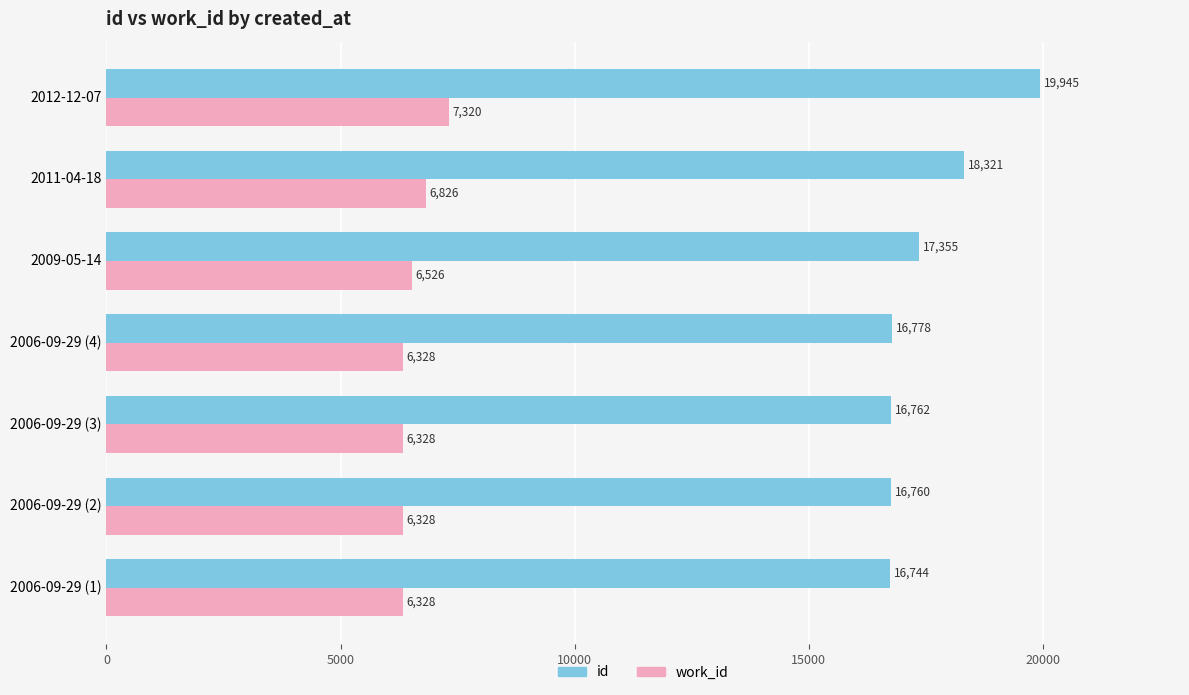

What is the difference between the maximum and second lowest values in the work_id series?

992